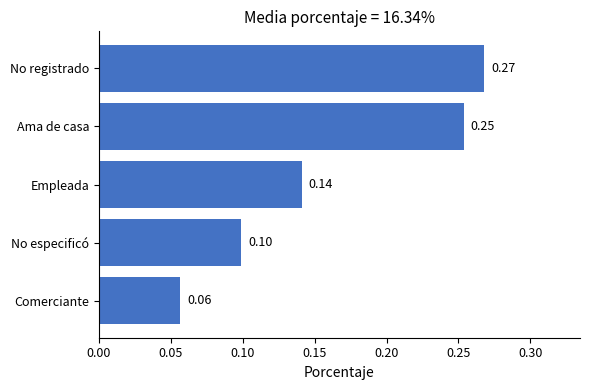

What is the average value?

0.2